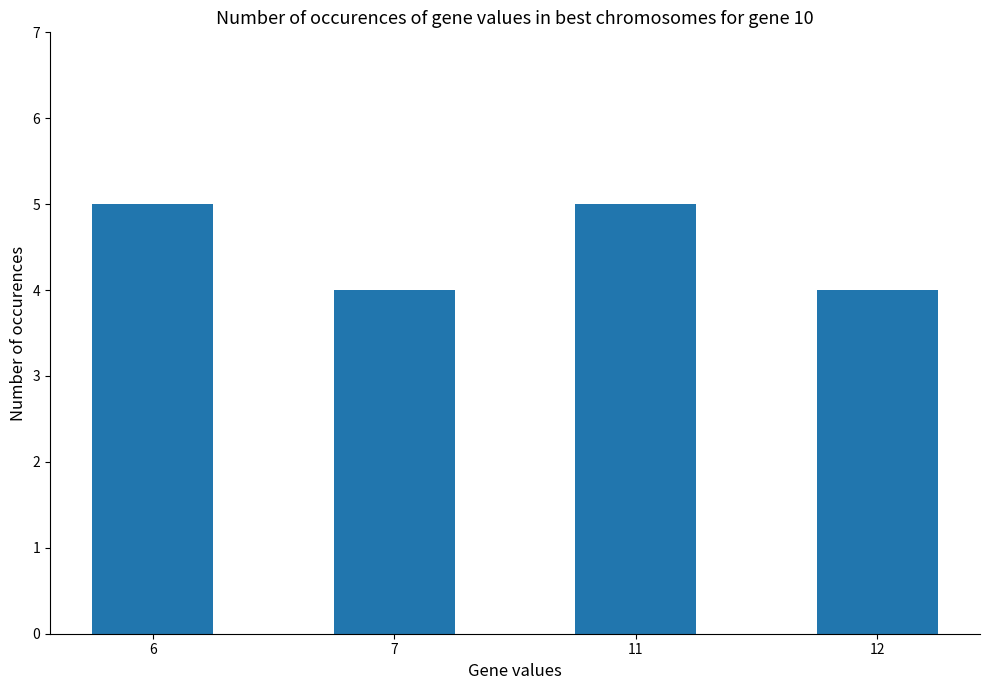

Which has a higher value, 7 or 6?

6